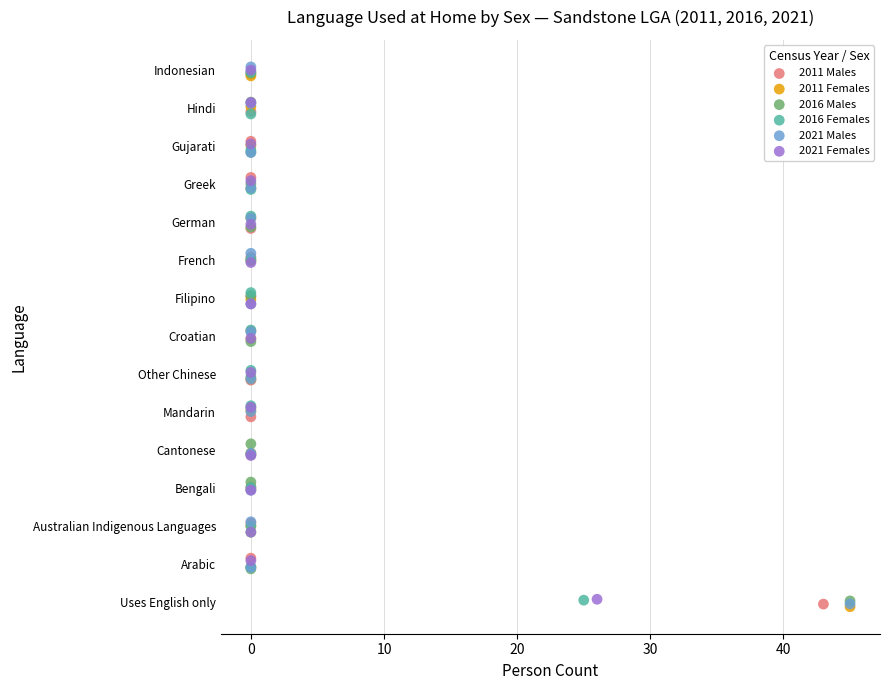

What are all the series names shown in the legend?

2011 Males, 2011 Females, 2016 Males, 2016 Females, 2021 Males, 2021 Females